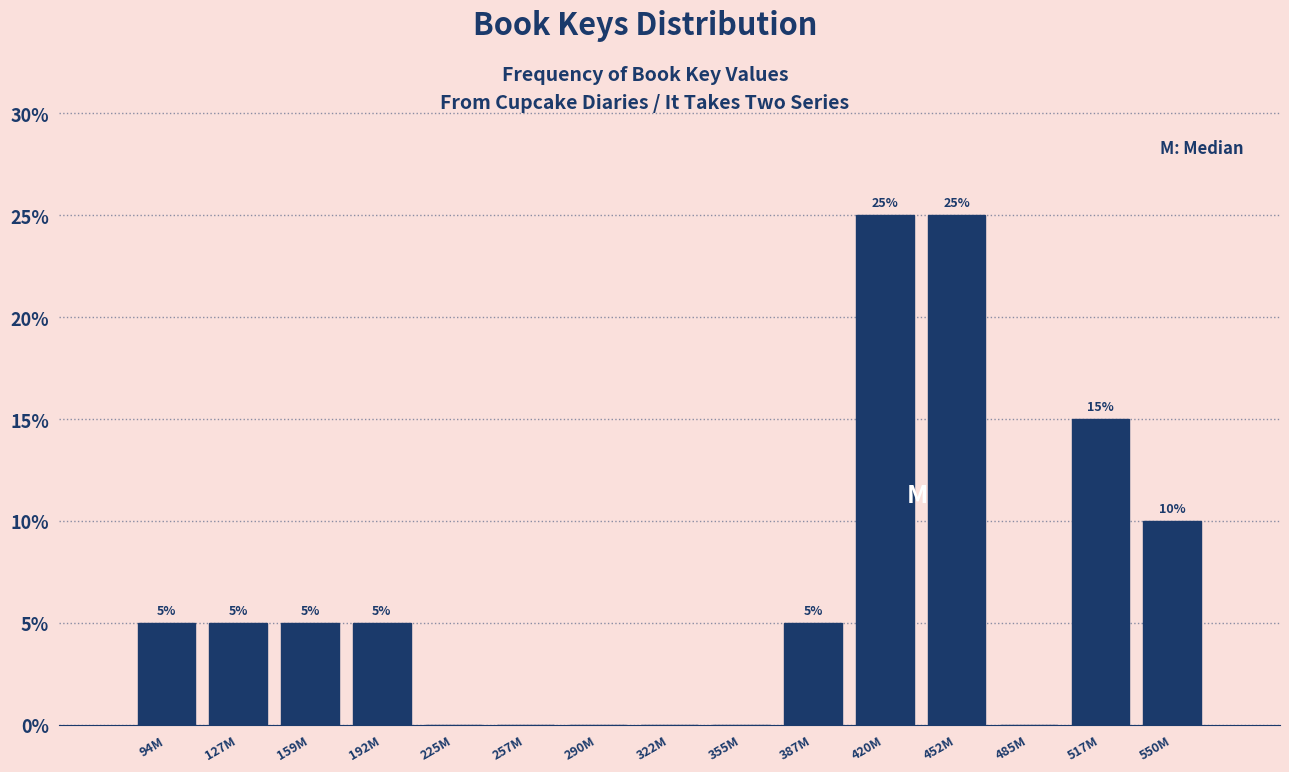

Reading right to left, transcribe all the data shown in this chart.

550M=10	517M=15	485M=0	452M=25	420M=25	387M=5	355M=0	322M=0	290M=0	257M=0	225M=0	192M=5	159M=5	127M=5	94M=5